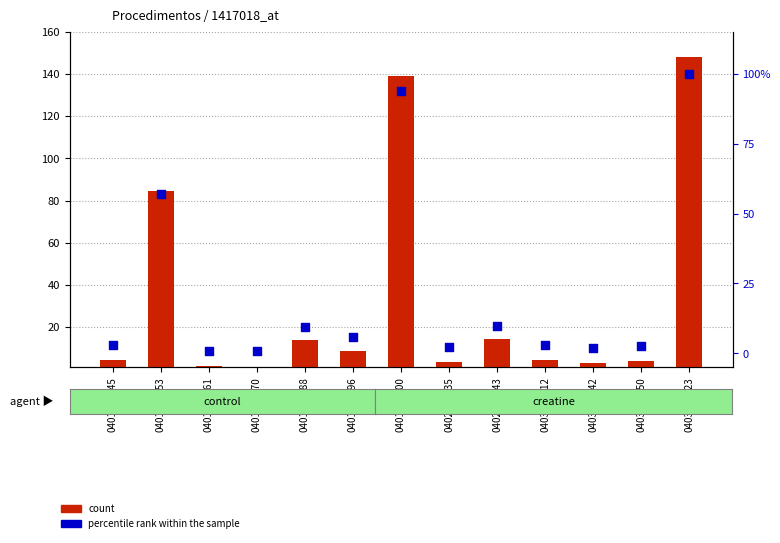

Which series has the largest total across all categories?

Total